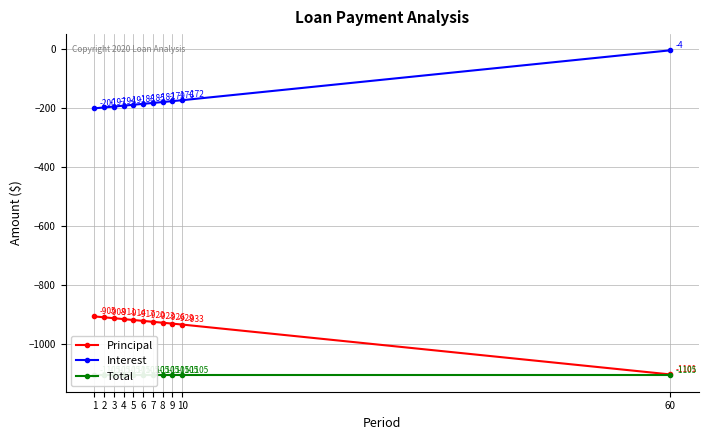

True or false: Principal and Interest cross at least once.

False